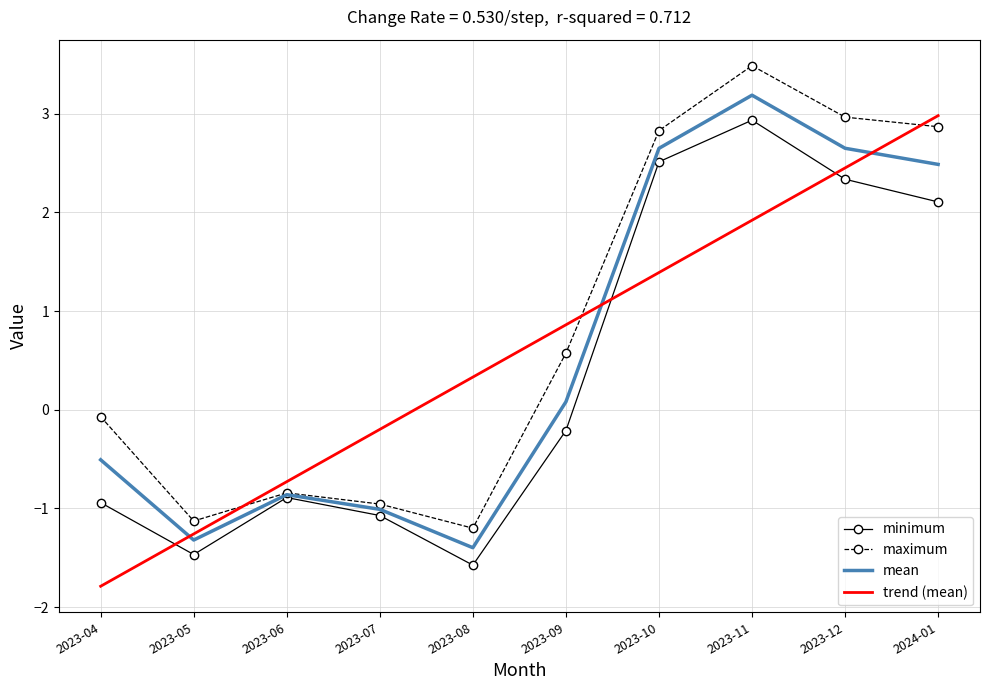

Which category has the lowest value across all series?

2023-04